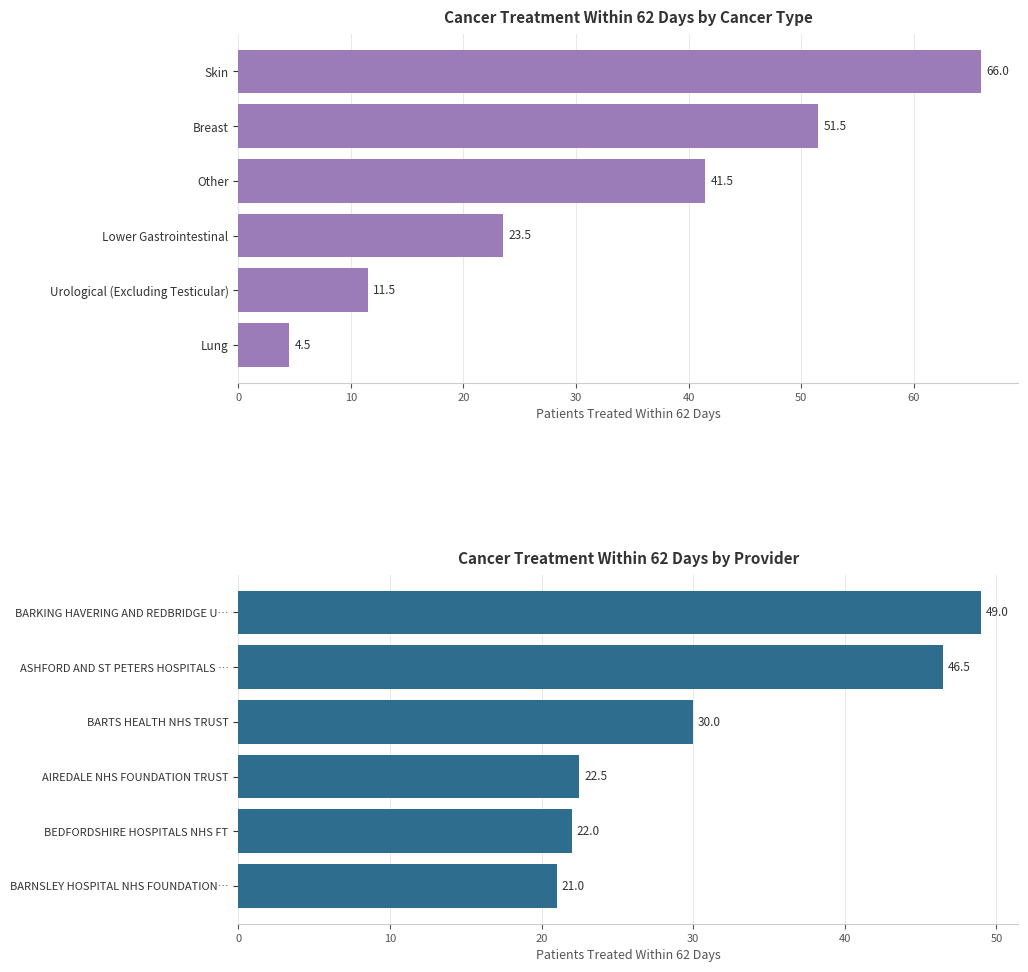

Does the chart contain any negative values?

No